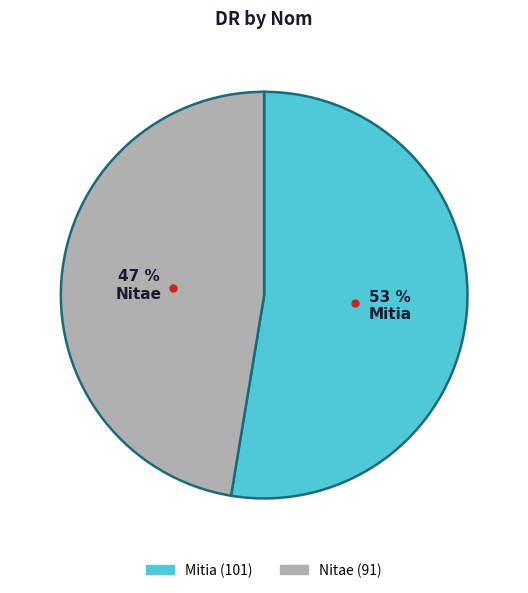

Is the sum of Mitia and Nitae greater than half?

Yes